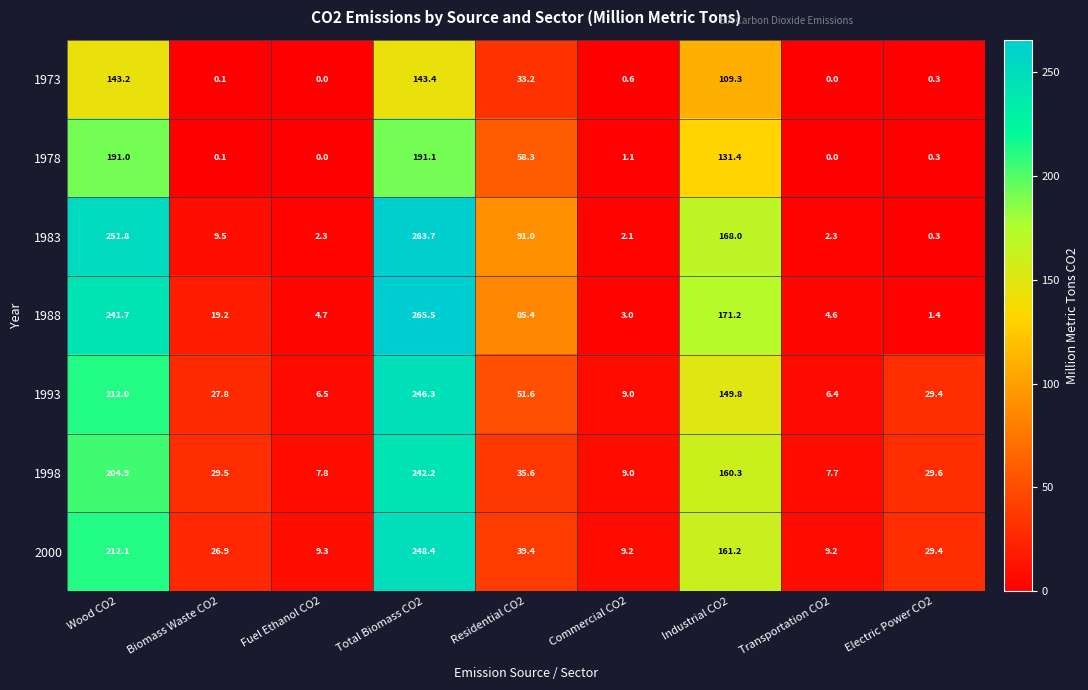

What is the total value across all series at Residential CO2?

394.5